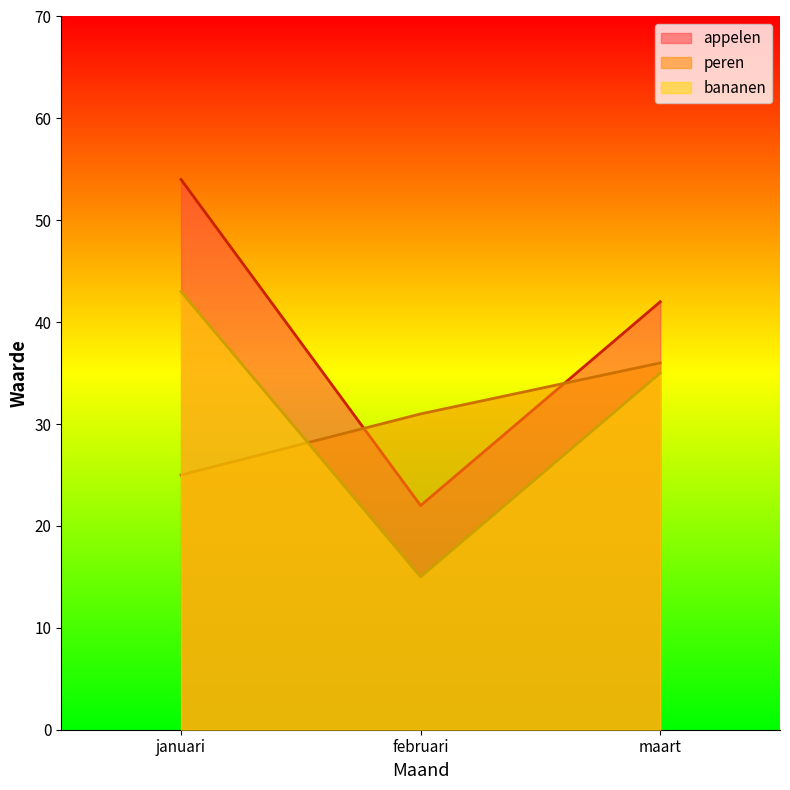

What is the total value across all series at januari?

122